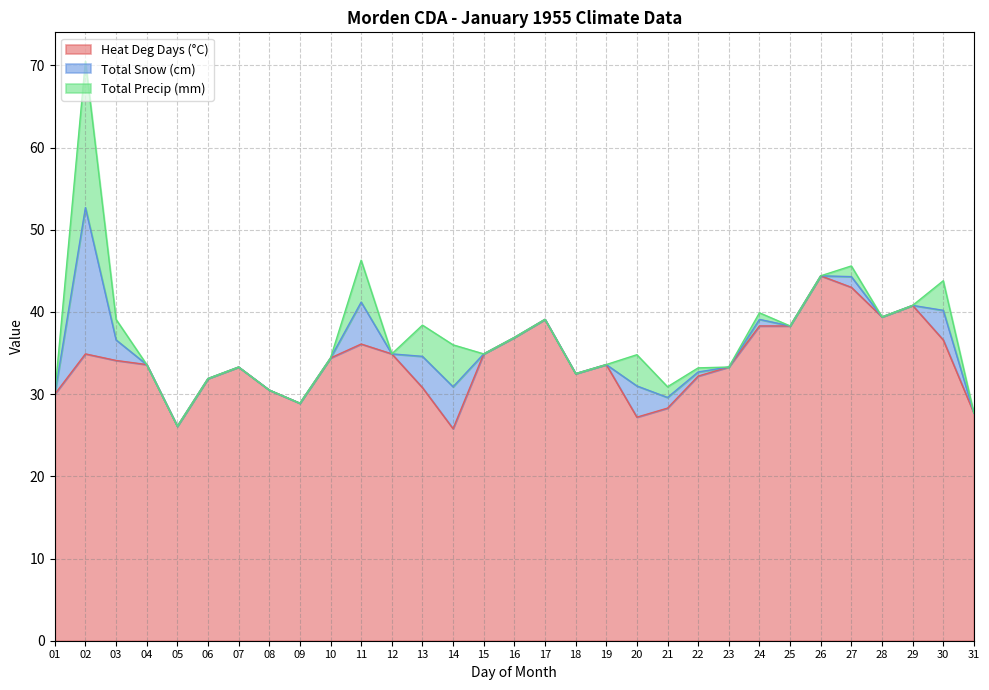

Count the number of data series in this chart.

3